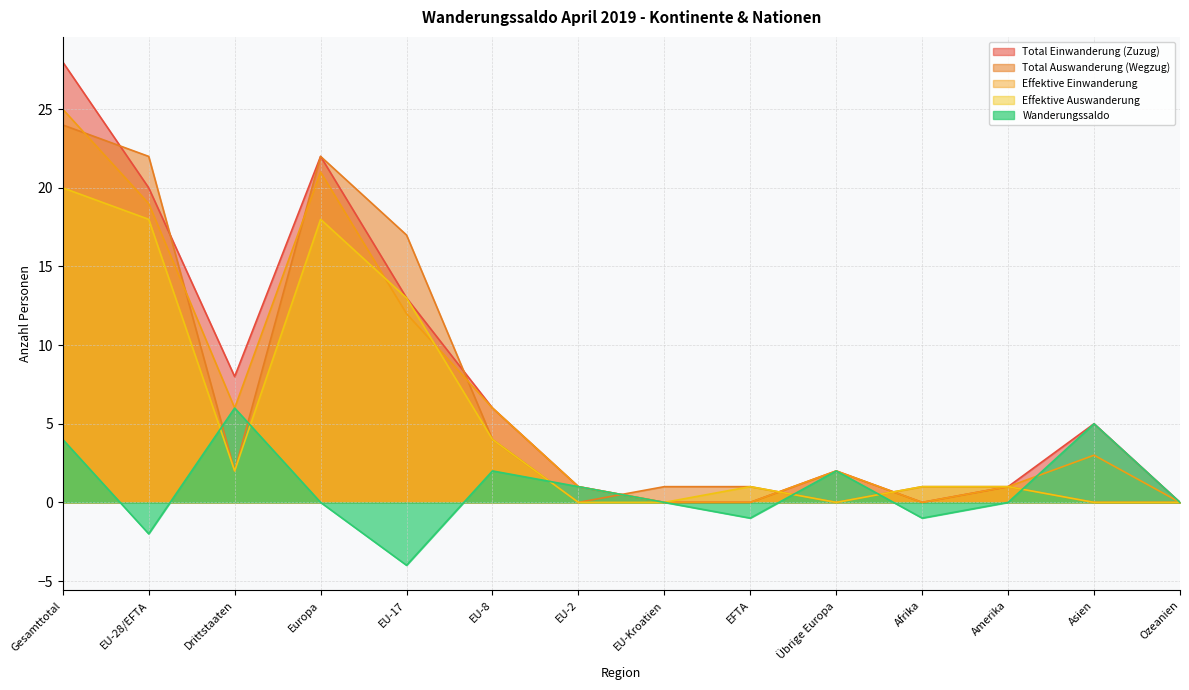

True or false: Effektive Auswanderung and Effektive Einwanderung intersect in this chart.

True